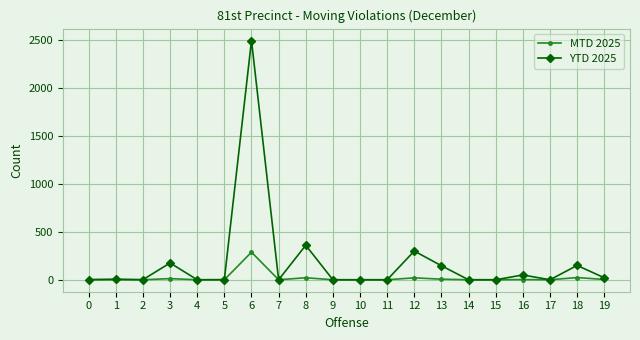

What is the difference between the maximum and minimum values in the YTD 2025 series?

2490